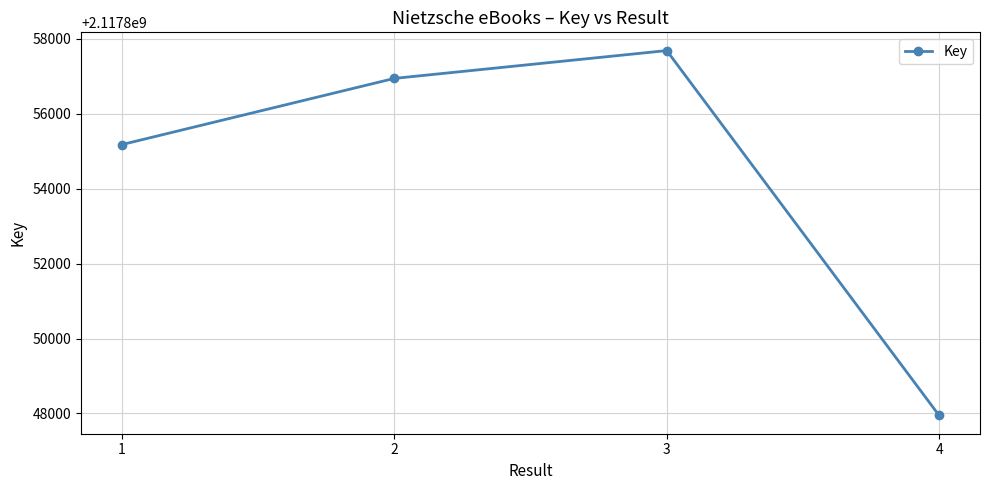

What is the average value?

2117854440